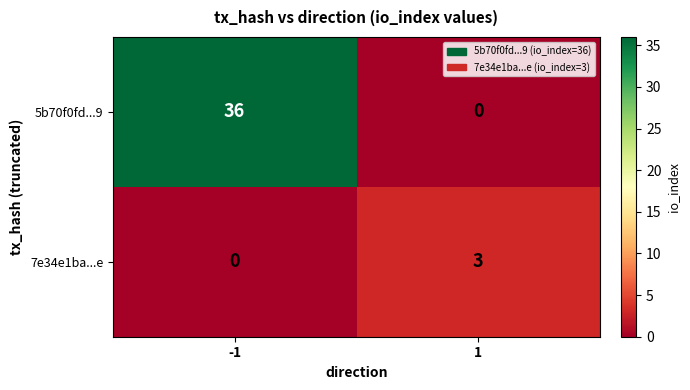

What is the difference between the maximum and minimum values in the 5b70f0fd...9 series?

36